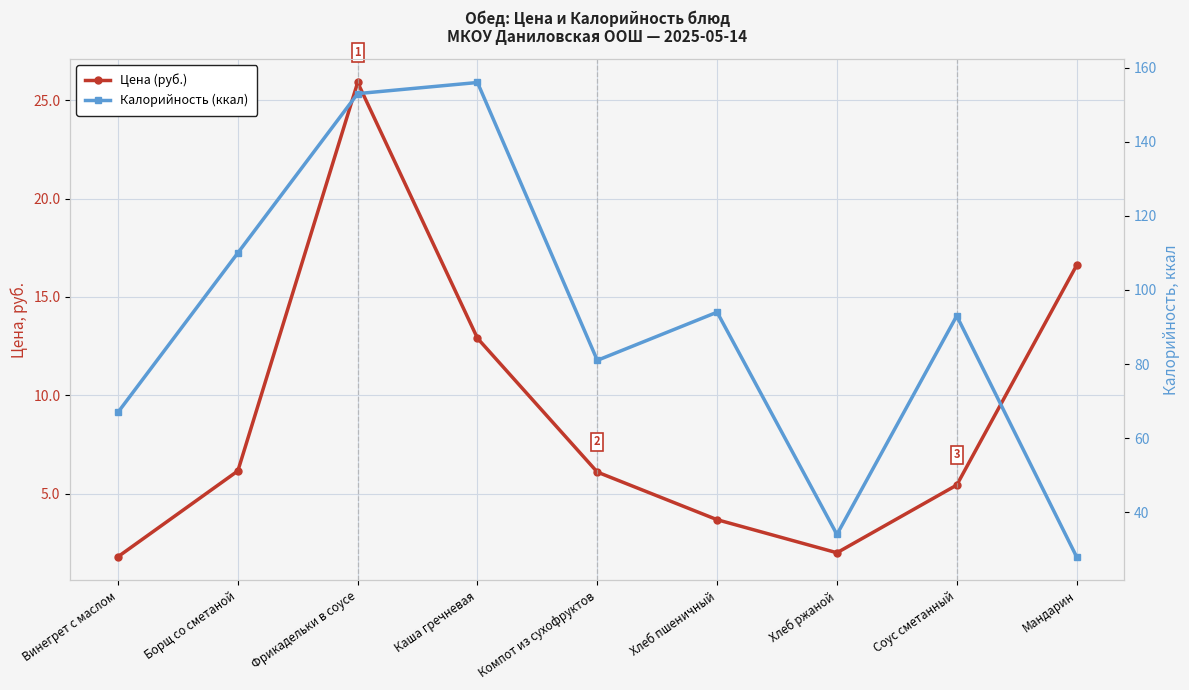

What is the highest value of the Цена (руб.) series?

25.9